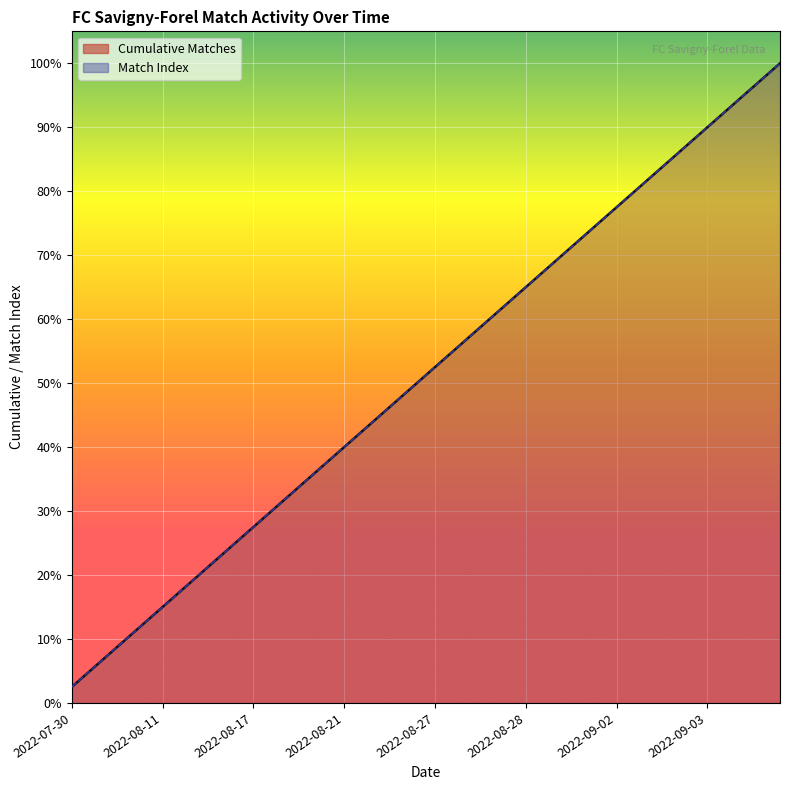

Which series has the largest total across all categories?

Cumulative Matches